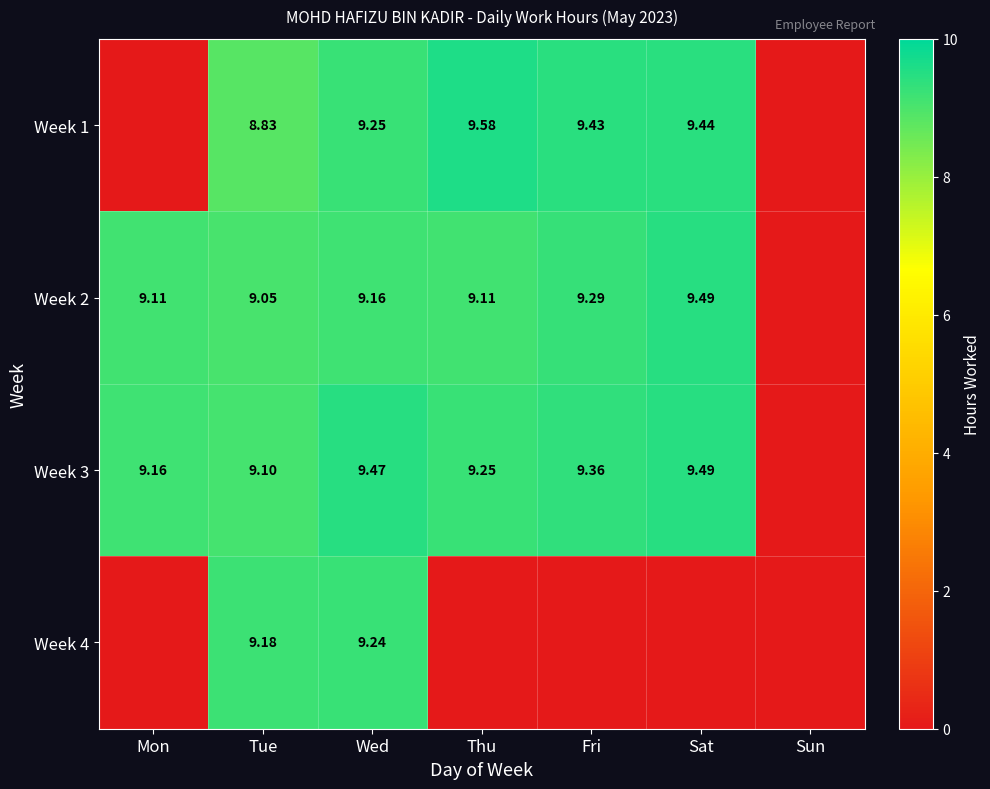

Is the value of Week 2 at Mon greater than the value of Week 1 at Thu?

No